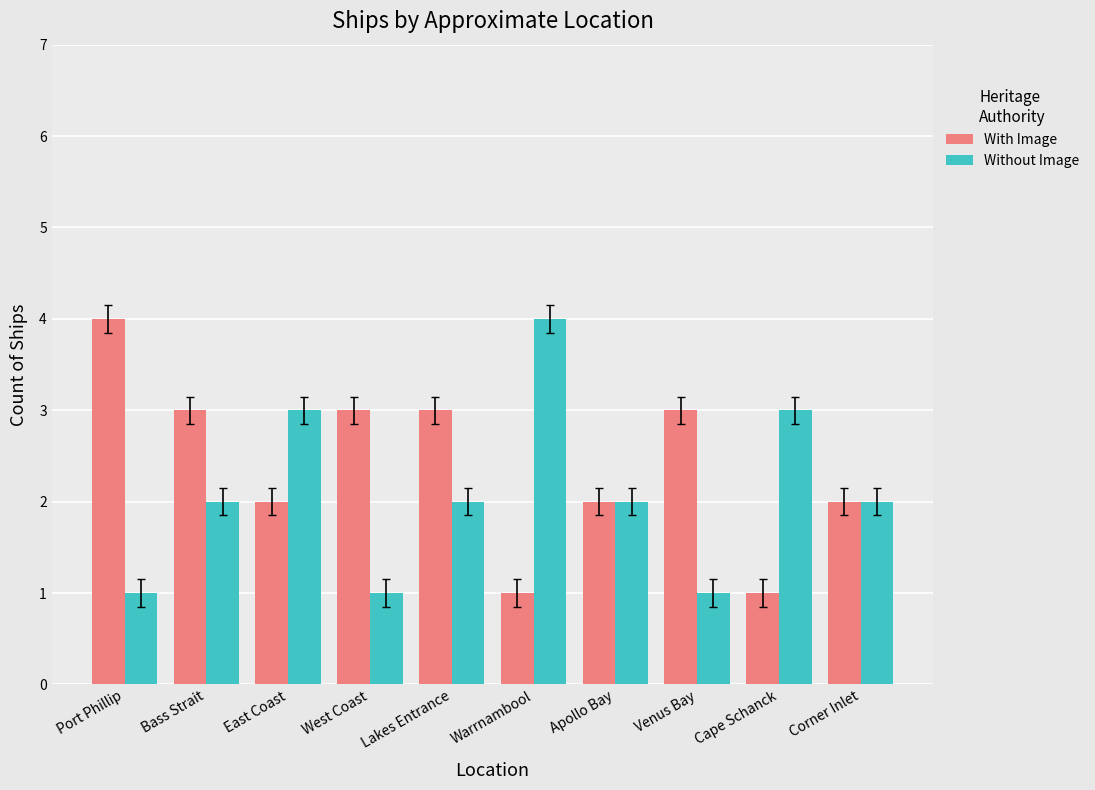

The value of With Image at Venus Bay is 4. True or false?

False